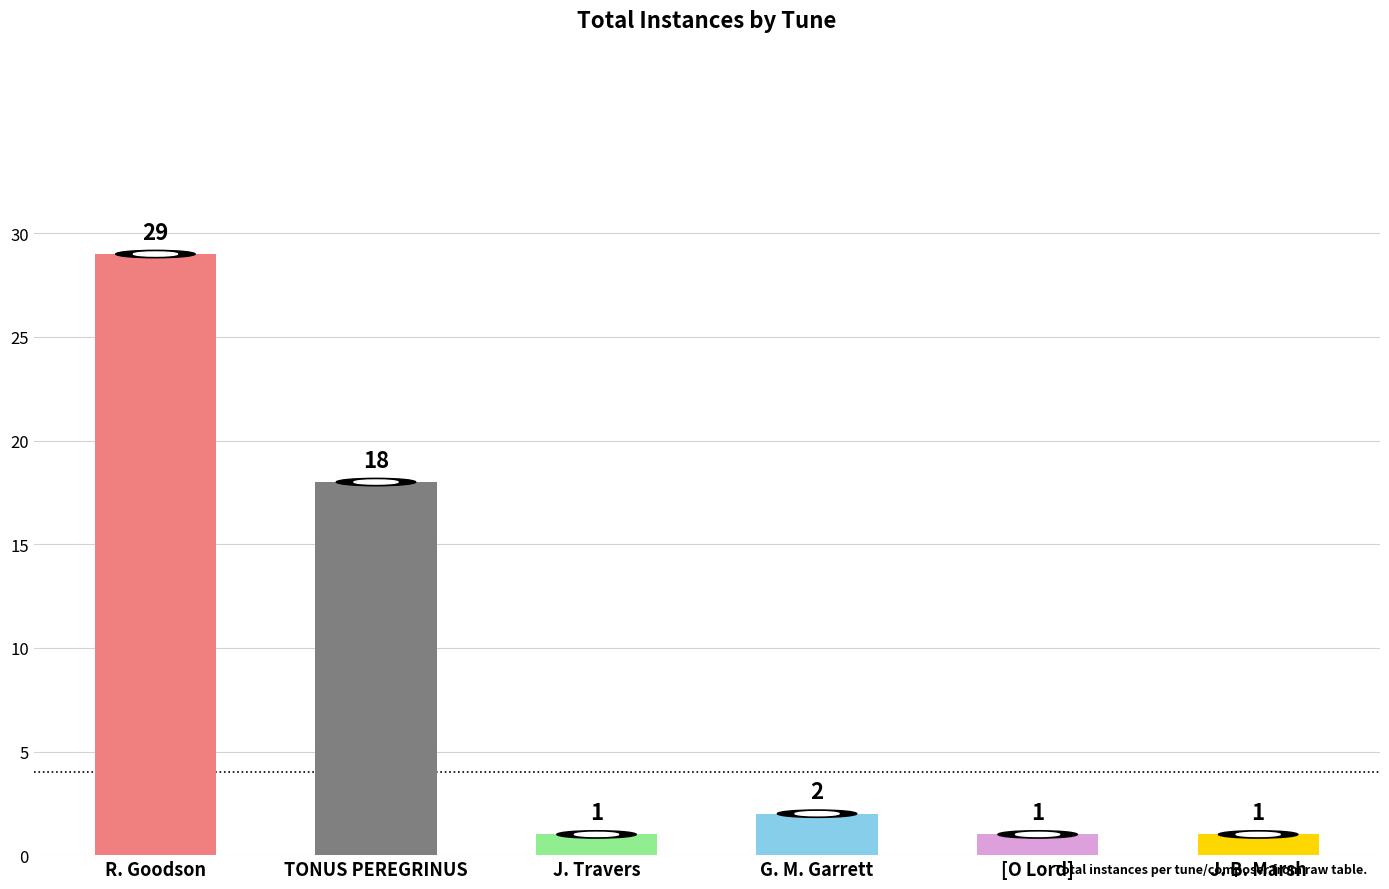

Which has a higher value, J. B. Marsh or TONUS PEREGRINUS?

TONUS PEREGRINUS